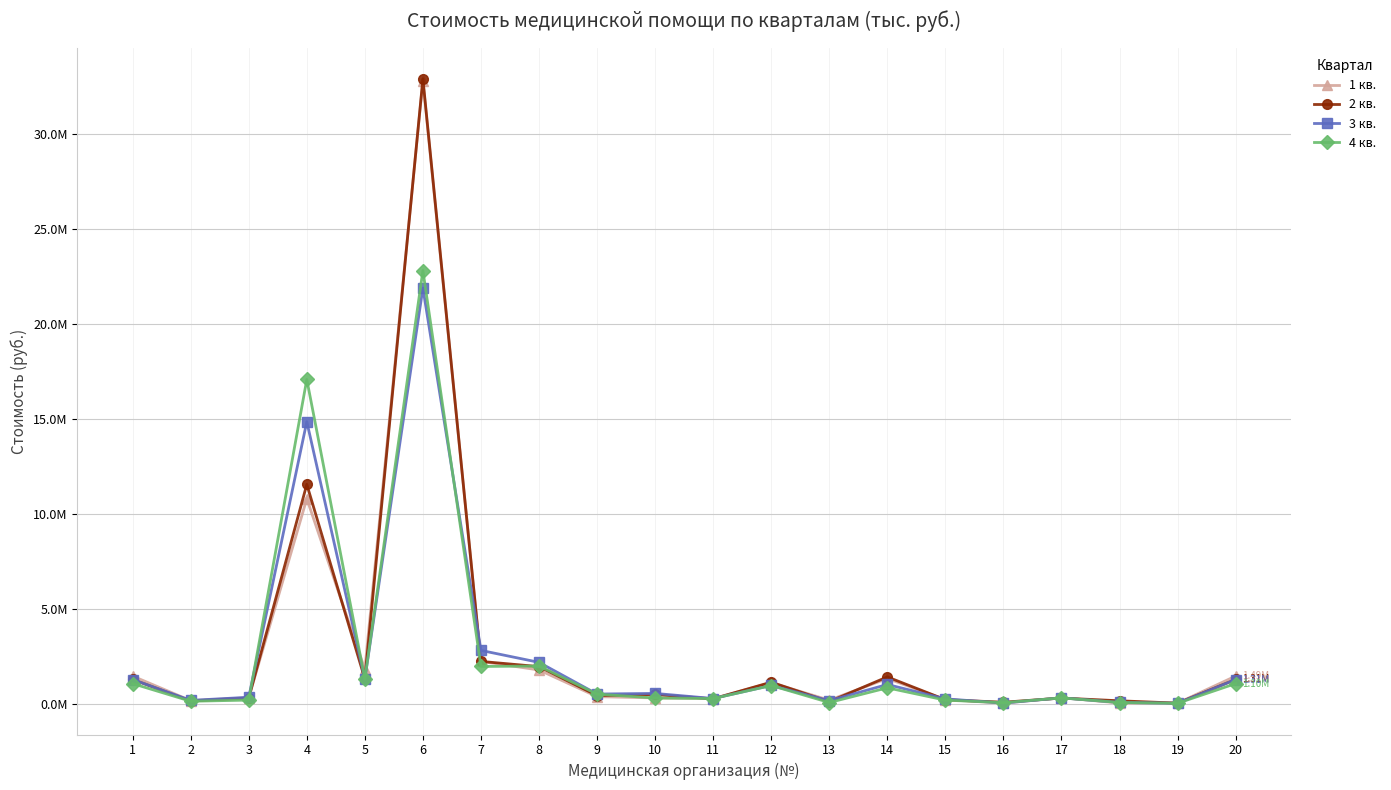

Reading left to right, extract all data points from this chart.

1 кв.: 1490337.8	198338.2	352835.7	10812177.7	1840868.5	32773489.3	2261599.7	1811415.8	409035.9	342519.1	310688.7	1141809.3	223796.3	1362444.3	252479.5	66341.1	355482.4	74417.0	68401.9	1490337.8
2 кв.: 1313338.8	179057.7	337580.6	11565407.2	1338250.0	32877322.4	2262006.1	1987370.8	467386.5	524085.1	292222.7	1171144.4	146887.3	1446315.9	249268.6	116199.3	335209.0	191676.1	68401.9	1313338.8
3 кв.: 1308288.3	213295.4	377440.7	14861762.5	1338250.0	21879997.1	2839574.7	2211621.9	546289.4	579434.1	310688.7	997113.4	199142.3	1048721.9	292481.0	74032.0	345645.3	104384.0	61020.4	1308288.3
4 кв.: 1095050.7	167069.5	228826.5	17078723.8	1338250.0	22801629.6	1996462.9	2017707.6	542749.8	338611.7	309273.3	995266.8	100291.1	873764.5	226434.6	92990.1	344169.0	102045.3	61020.4	1095050.7